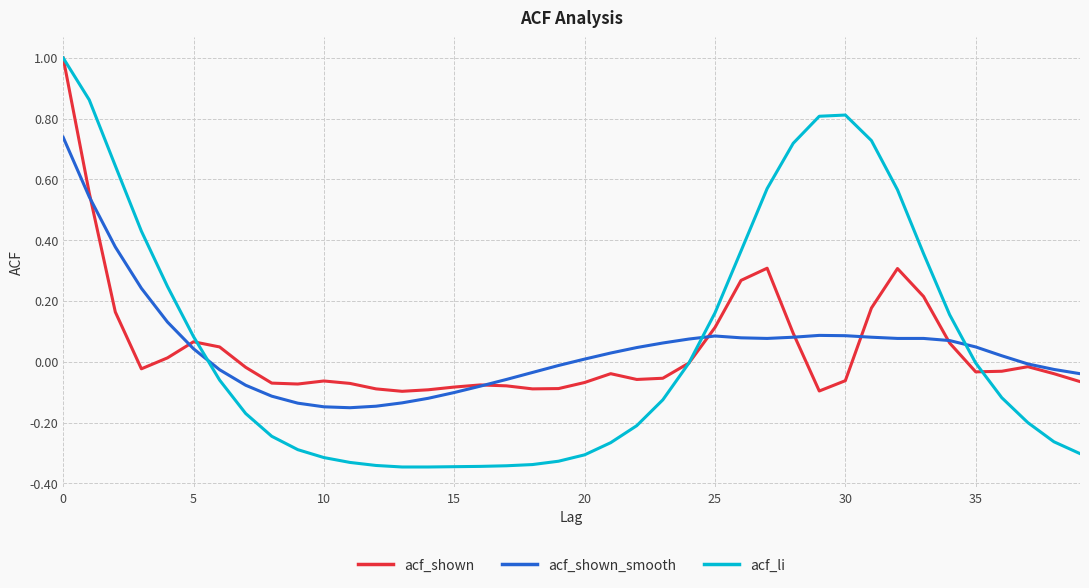

Which series has the widest spread of values?

acf_li